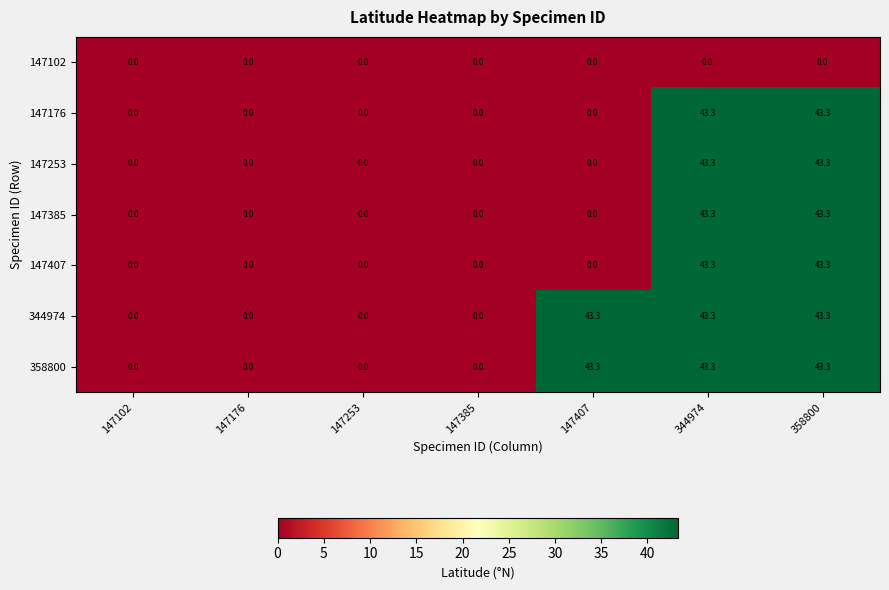

What is the spread (max minus min) of values at 147407?

43.3